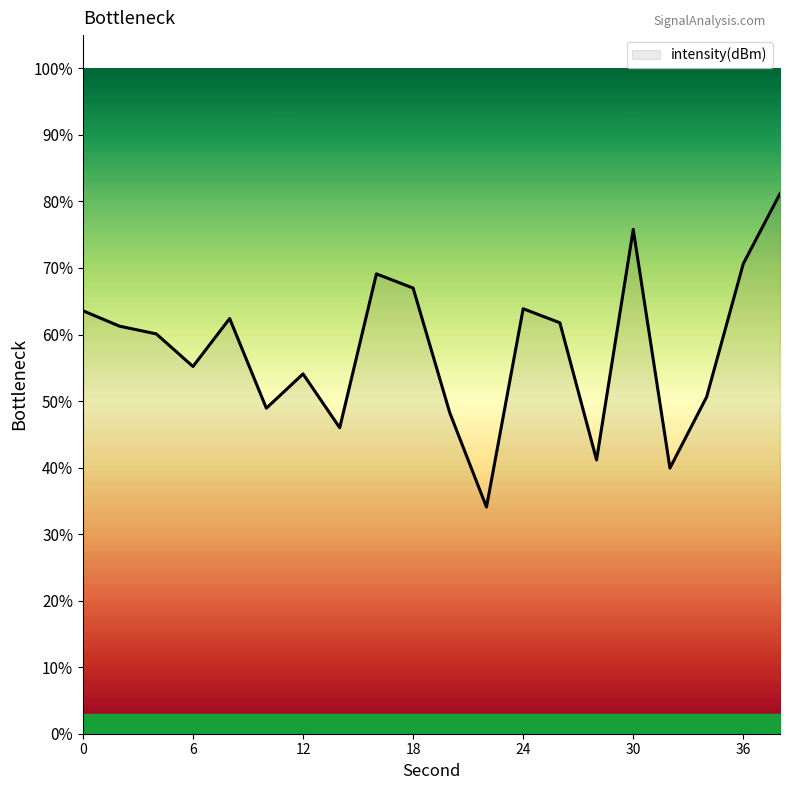

What is the difference between the maximum and minimum values?

47.1